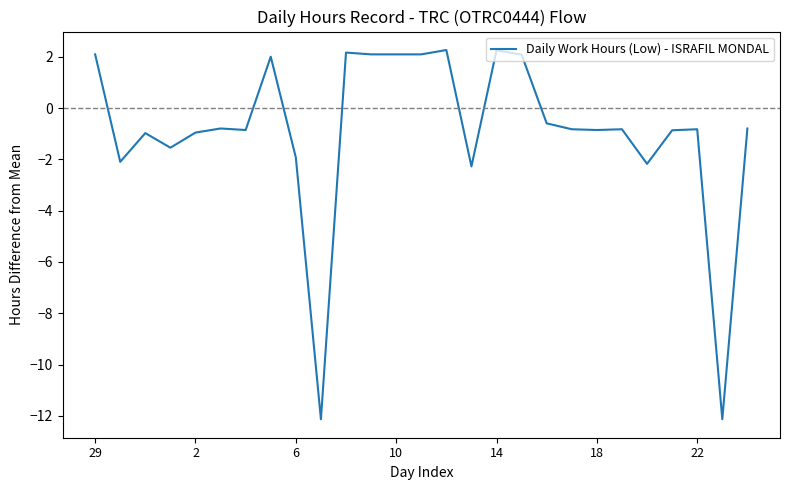

What is the maximum value shown in the chart?

2.3